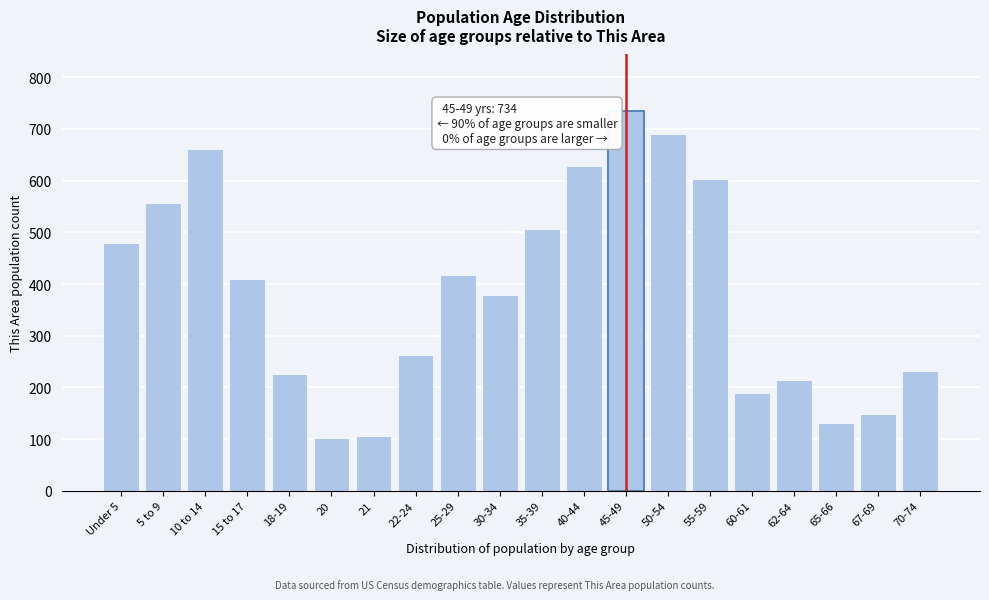

What is the difference between the values at 45-49 and 18-19?

509